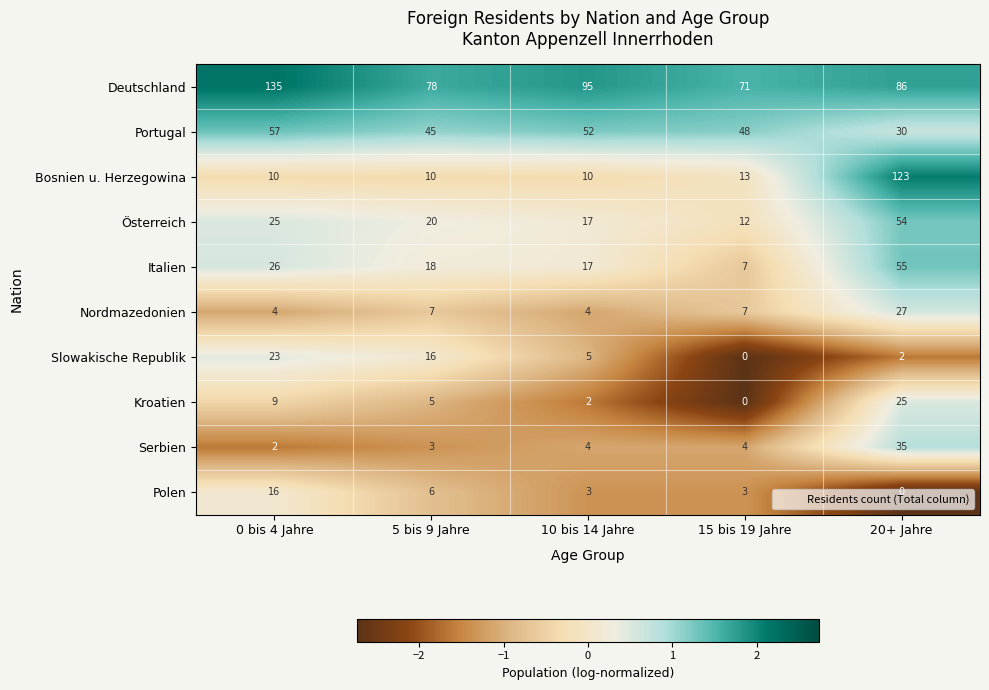

Read the Deutschland value at 5 bis 9 Jahre, to the nearest 10.

80